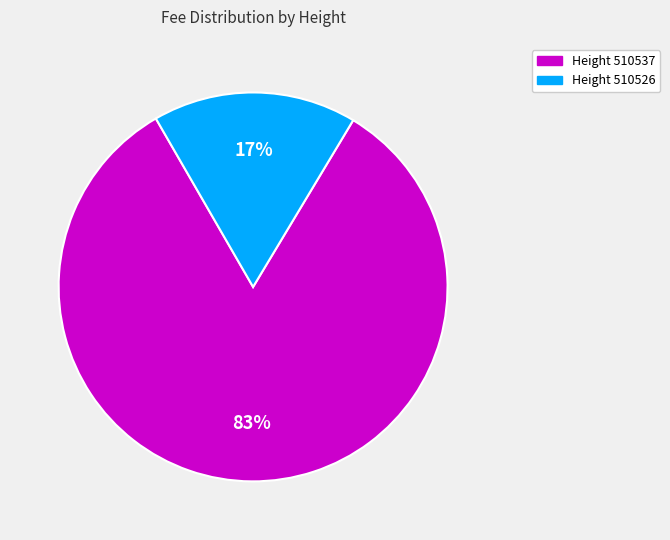

The Height 510526 slice represents 6% of the pie. True or false?

False